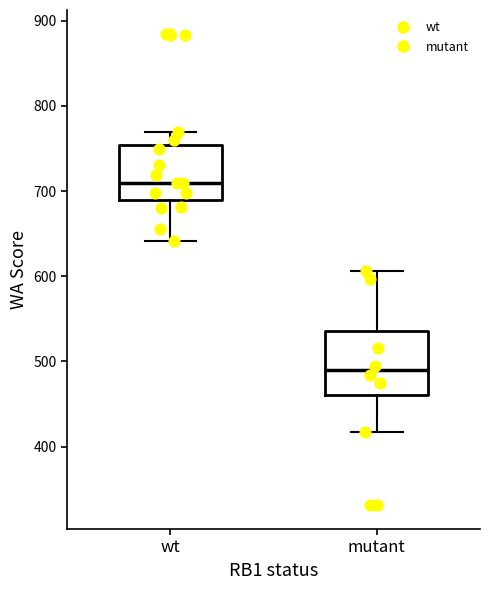

Reading left to right, transcribe this box plot: for each box, give where its median line is, the range the box spans, and where its two whiskers end, as read against the y-axis. The values are not printed on the chart, so give them approximately, as read against the axis.

wt: median 710, box 690 to 750, whiskers 640 to 770
mutant: median 490, box 460 to 540, whiskers 420 to 610